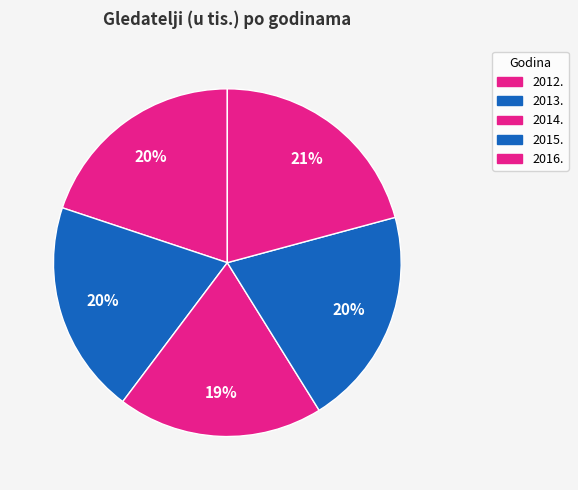

Does 2014. represent more than half of the total?

No